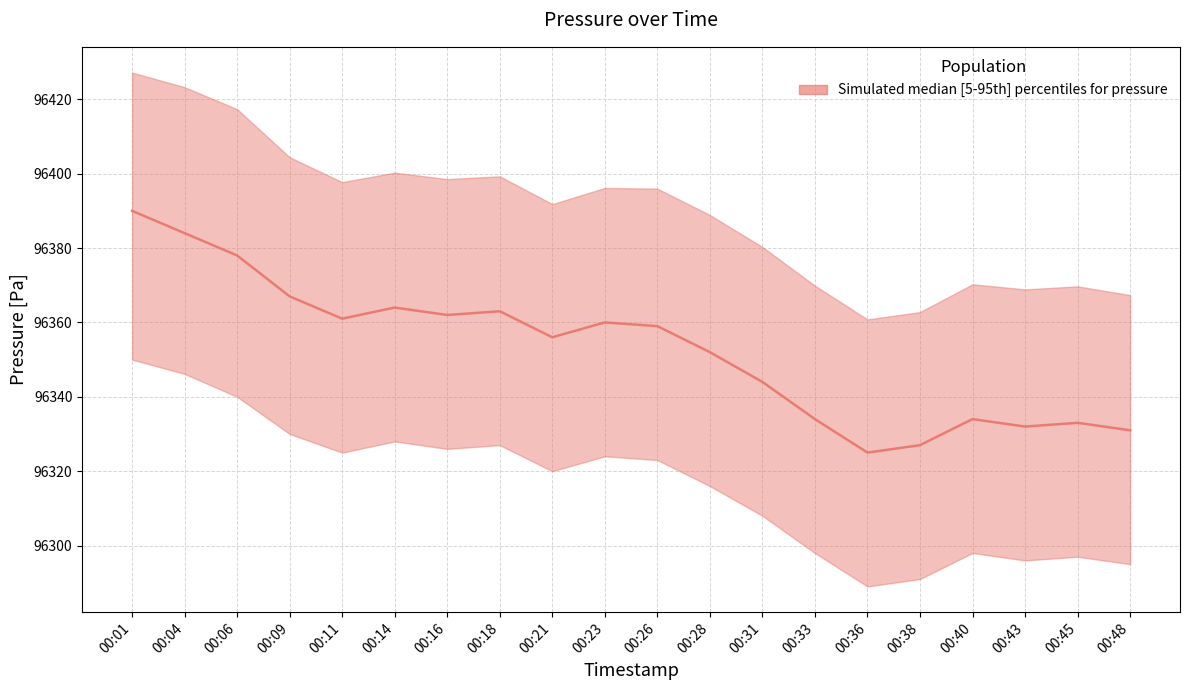

How many points are higher than both their immediate neighbors (excluding endpoints)?

5